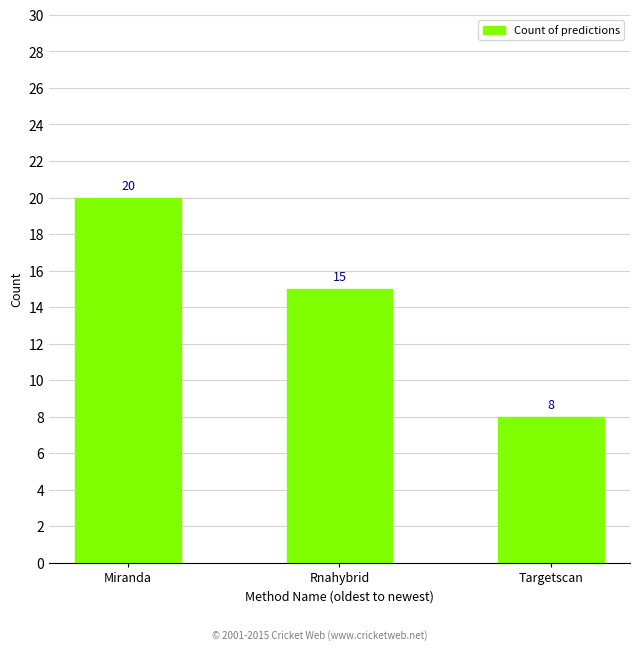

The value at Targetscan is 8. True or false?

True